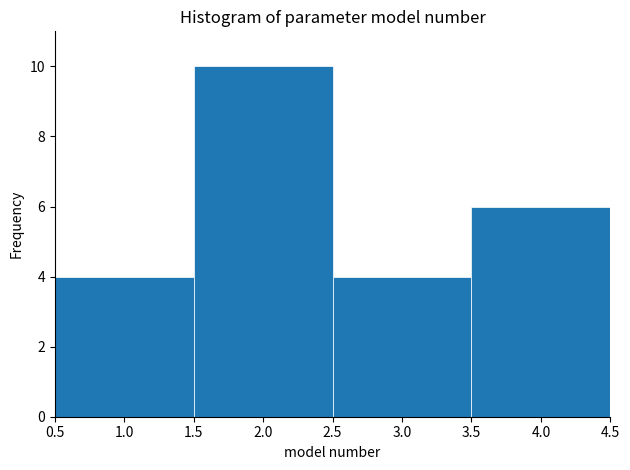

Reading left to right, list every bar in this chart as the range it spans on the x-axis followed by its height. The values are not printed on the chart, so give them approximately, as read against the axis.

0.5 to 1.5: 4
1.5 to 2.5: 10
2.5 to 3.5: 4
3.5 to 4.5: 6